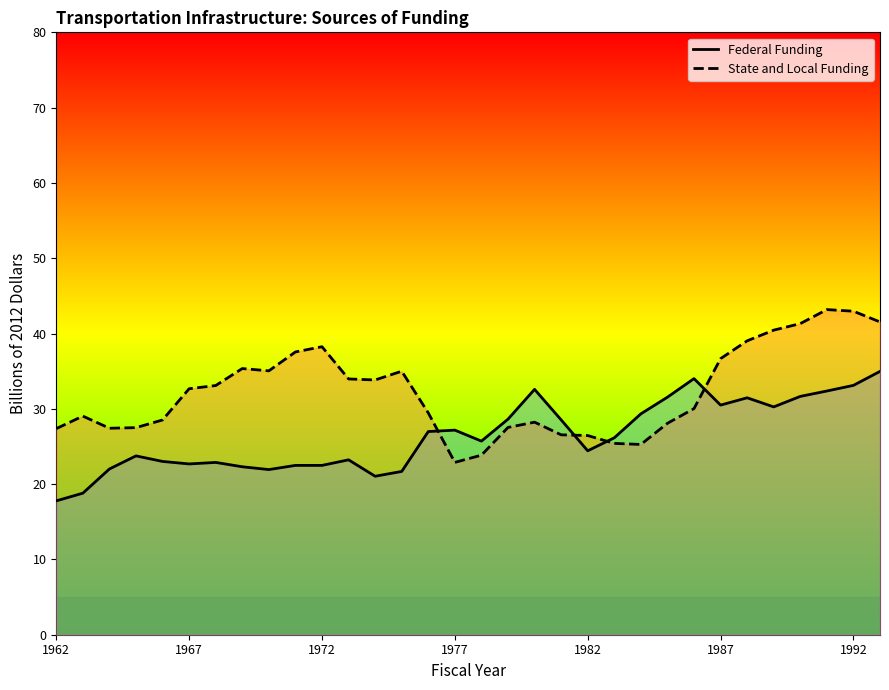

Which series has the largest range (max minus min)?

State and Local Funding (Billions of 2012 dollars)